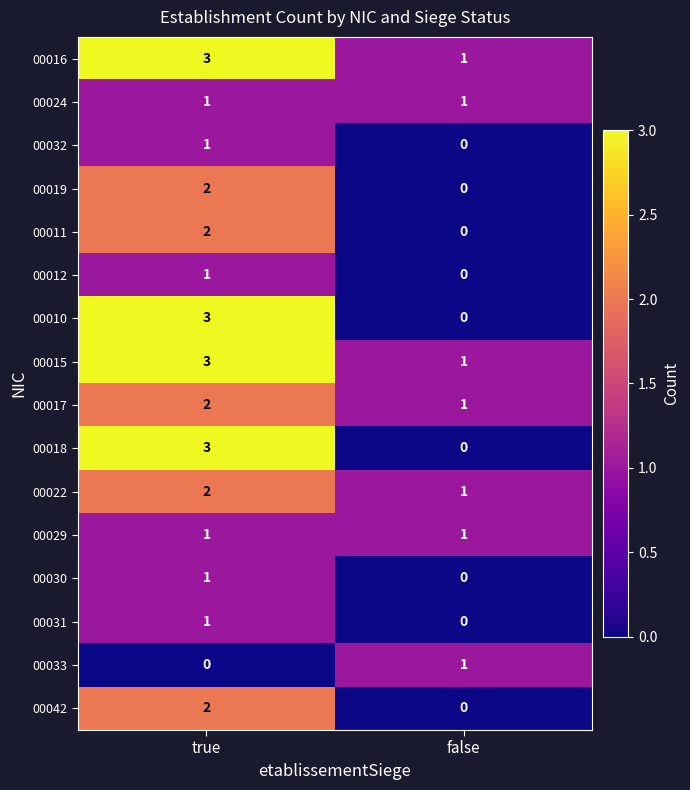

List the labels in order of 00031 value, smallest first.

false, true